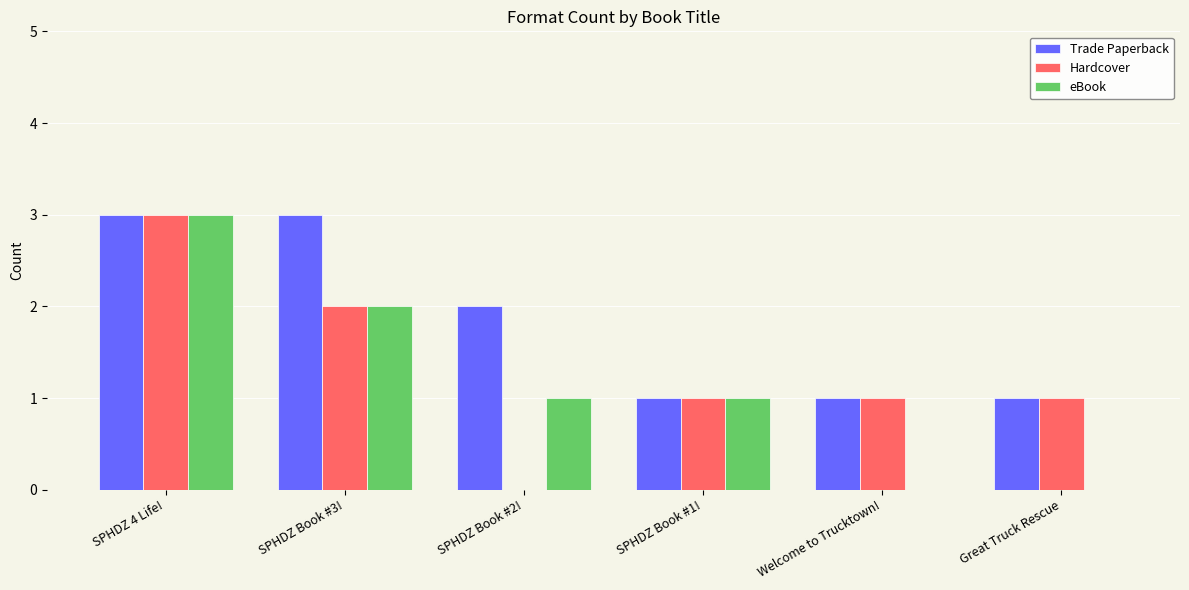

The Trade Paperback series shows 1 at SPHDZ Book #3!. True or false?

False